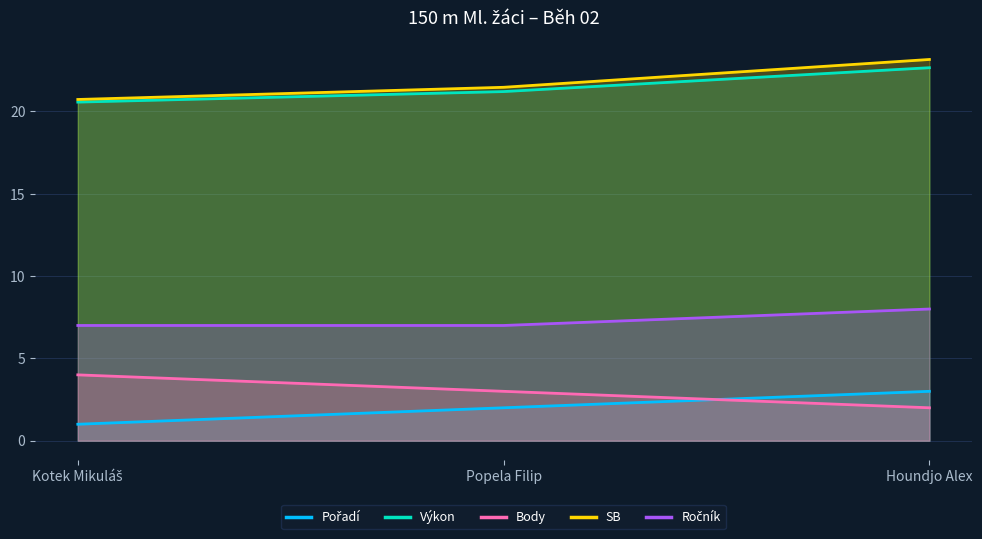

What position from the left is Kotek Mikuláš?

1